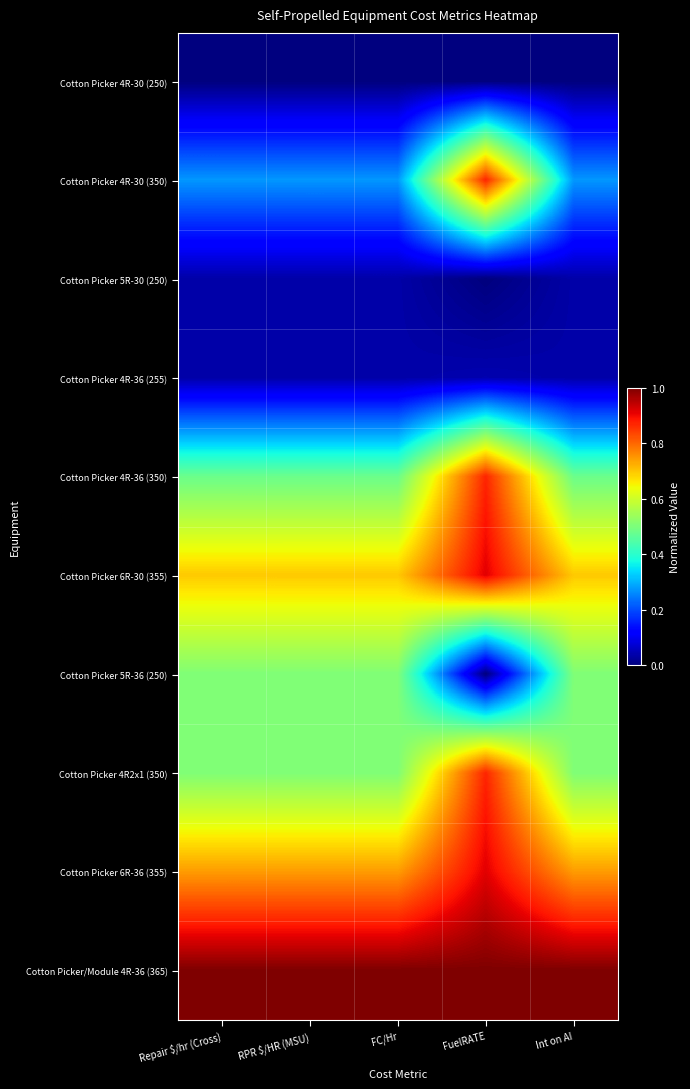

How many categories are shown in the chart?

5